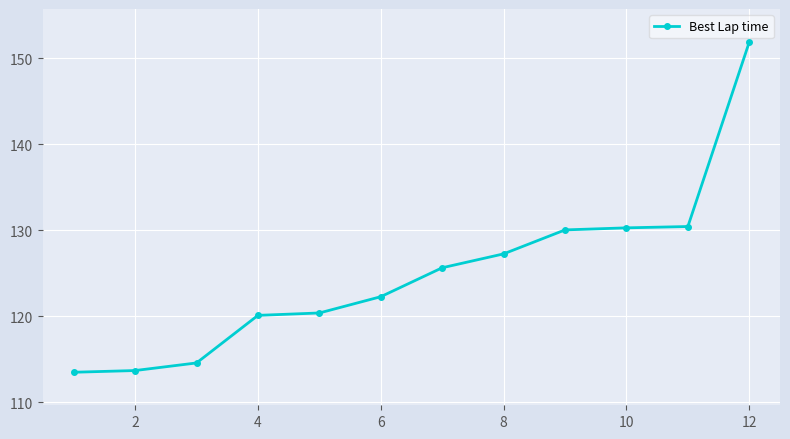

What is the sum of all values?

1500.0